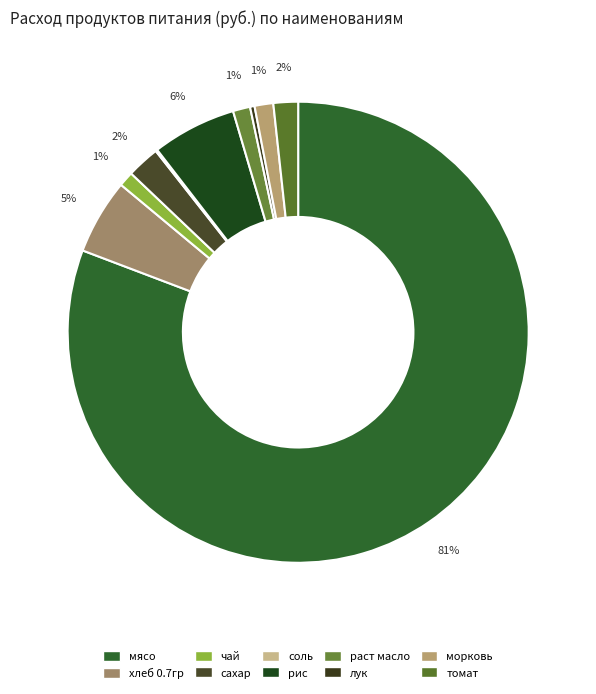

Does any single category account for the majority?

Yes